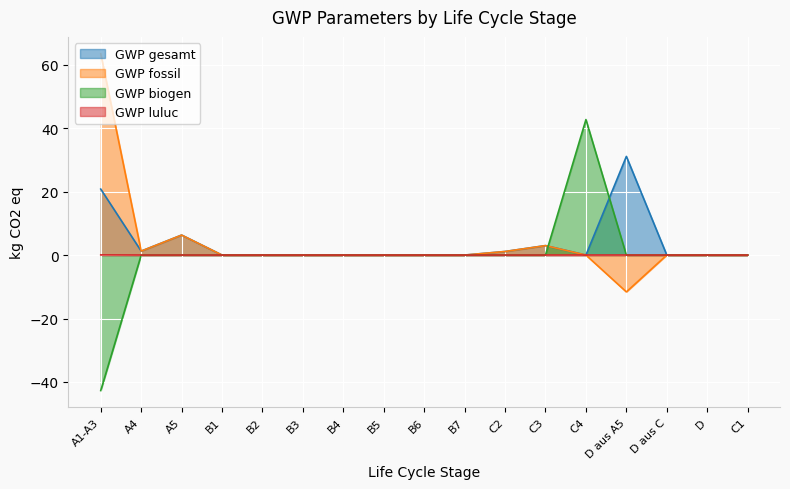

At which category is the sum across all series the highest?

C4